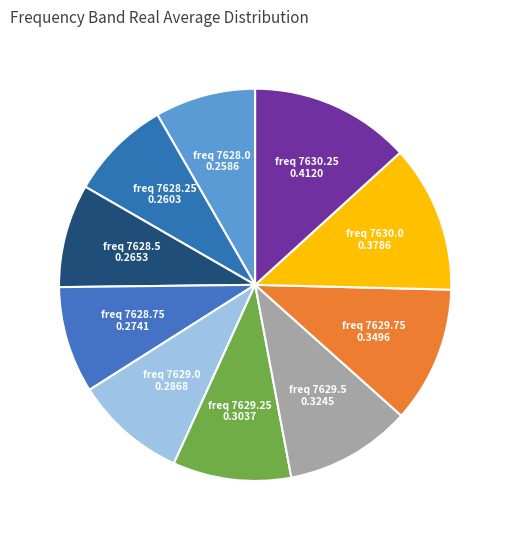

Is there a majority slice in this chart?

No